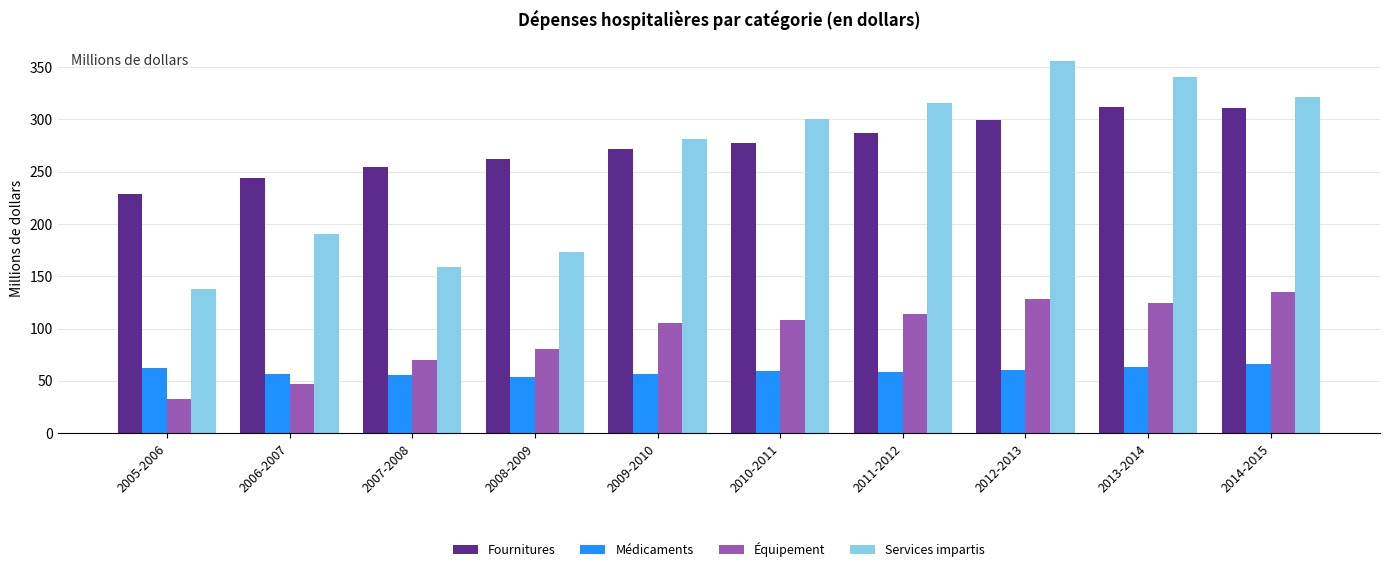

Is the value of Fournitures at 2009-2010 greater than the value of Services impartis at 2011-2012?

No